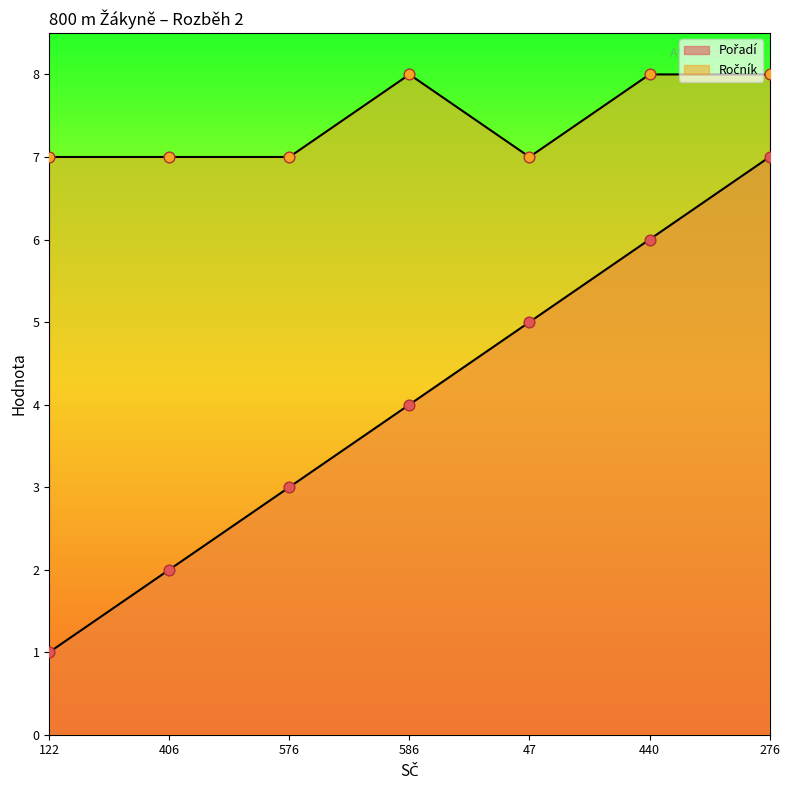

Which series has the largest Y range (max minus min)?

Pořadí